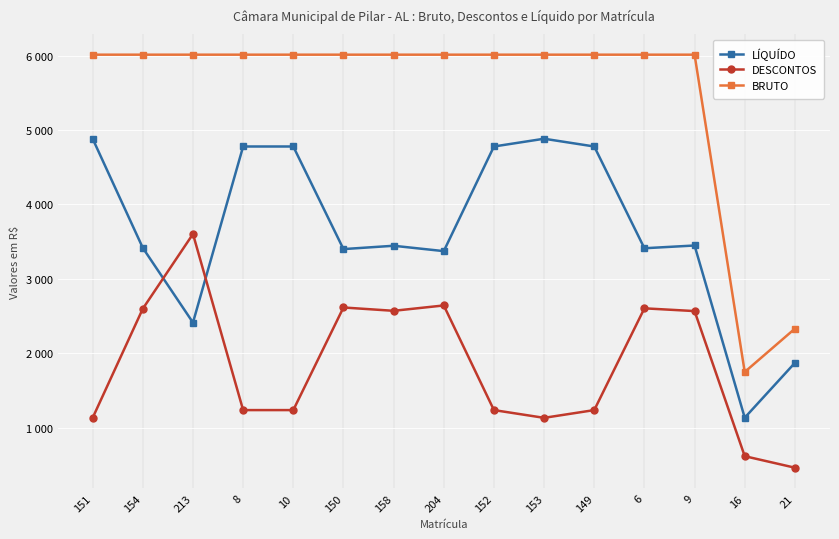

True or false: DESCONTOS and BRUTO intersect in this chart.

False